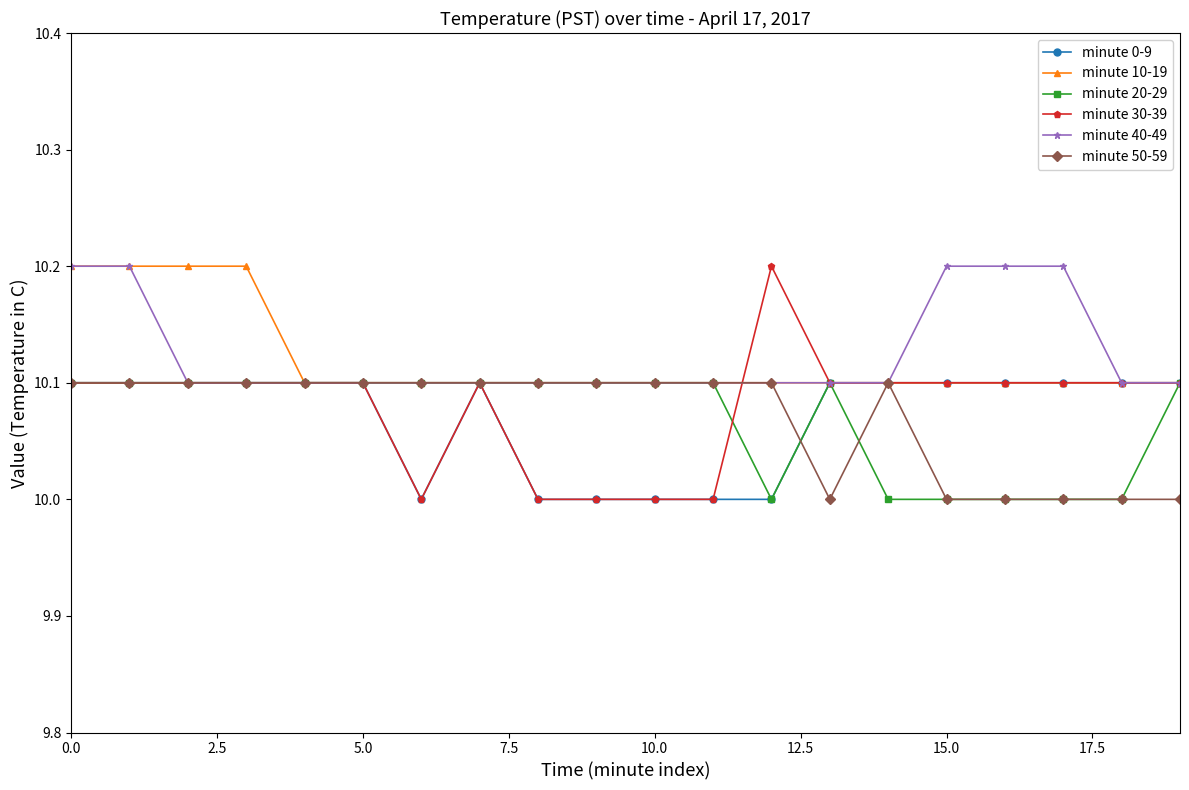

What is the value of the minute 20-29 point at the 19th from the left?

10.0